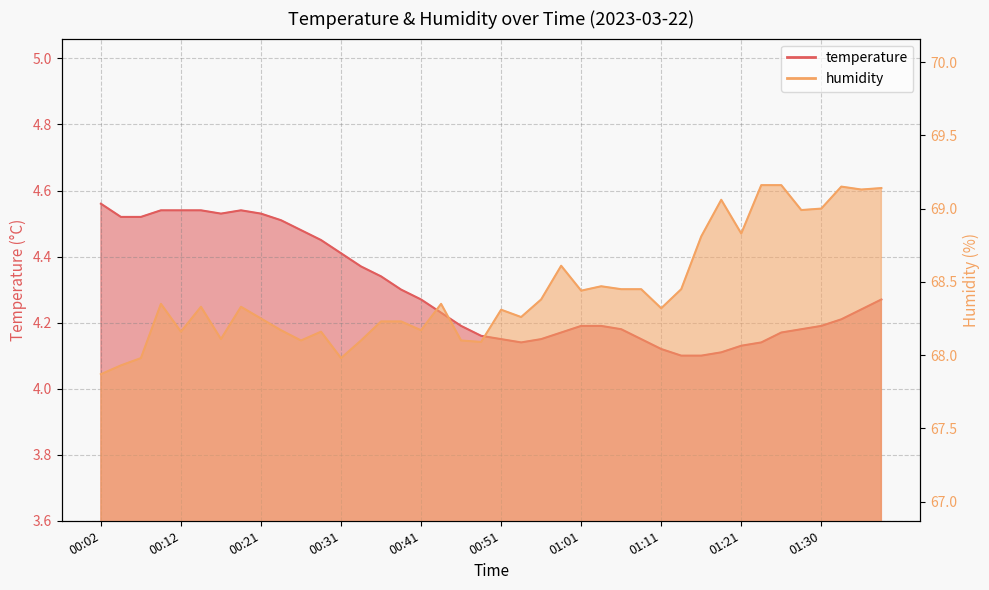

Does the chart display data point markers on the line(s)?

No